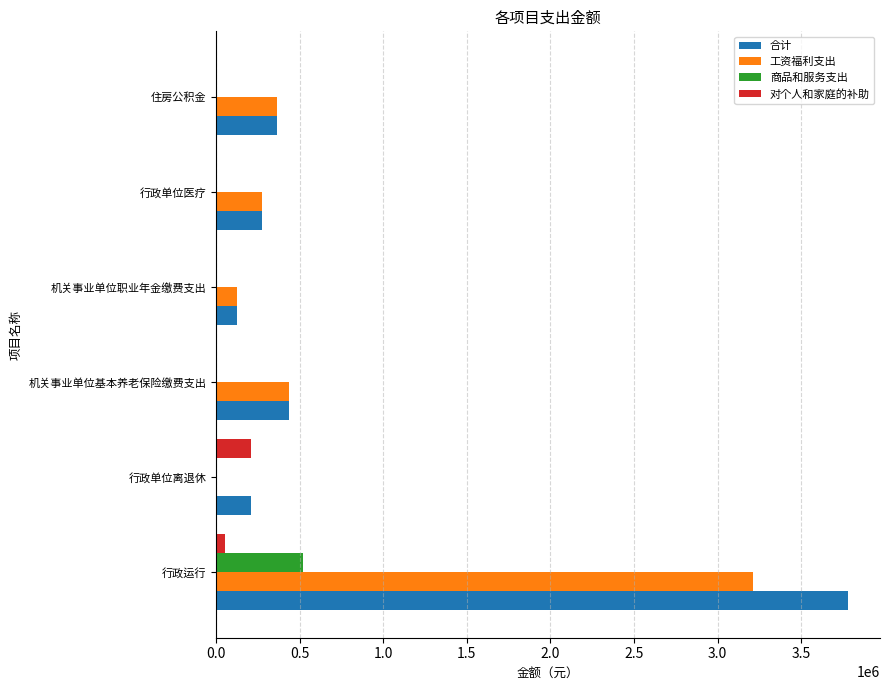

Is the value of 商品和服务支出 at 机关事业单位职业年金缴费支出 greater than the value of 工资福利支出 at 行政单位医疗?

No